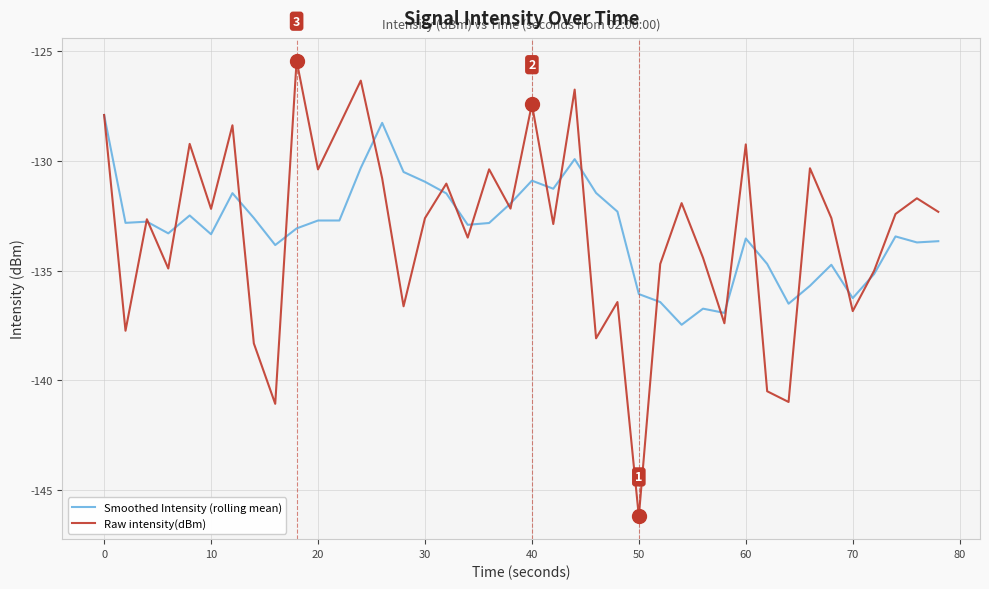

What is the maximum value shown in the chart?

-125.5